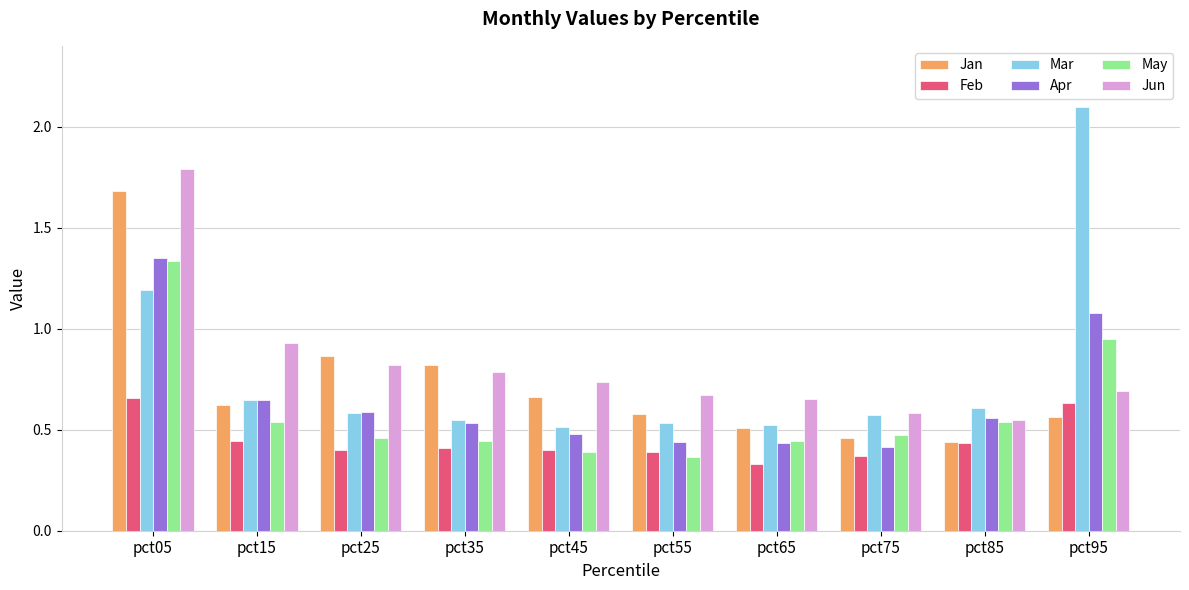

Count the number of data series in this chart.

6